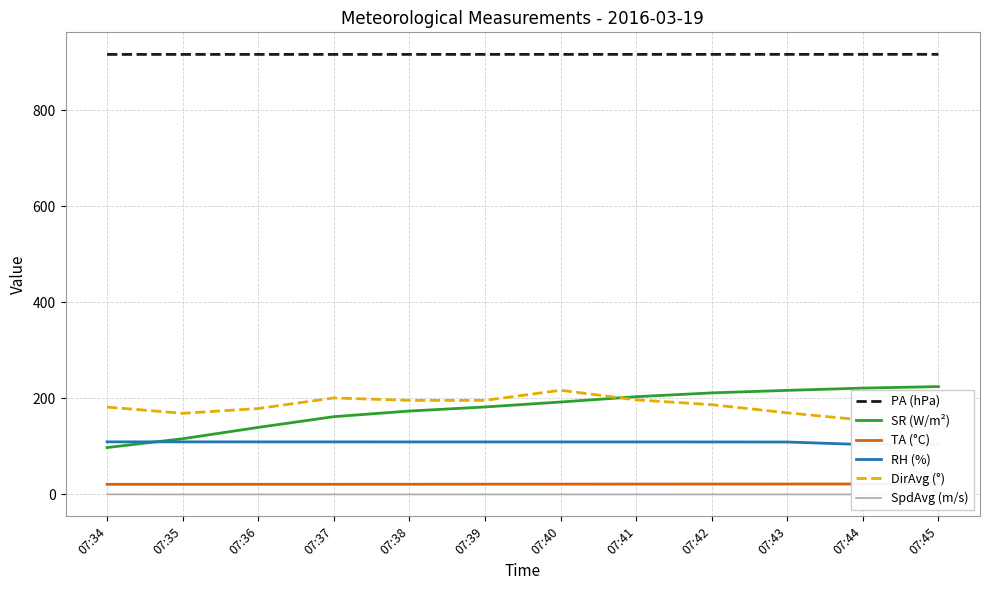

True or false: SR (W/m²) and SpdAvg (m/s) cross at least once.

False